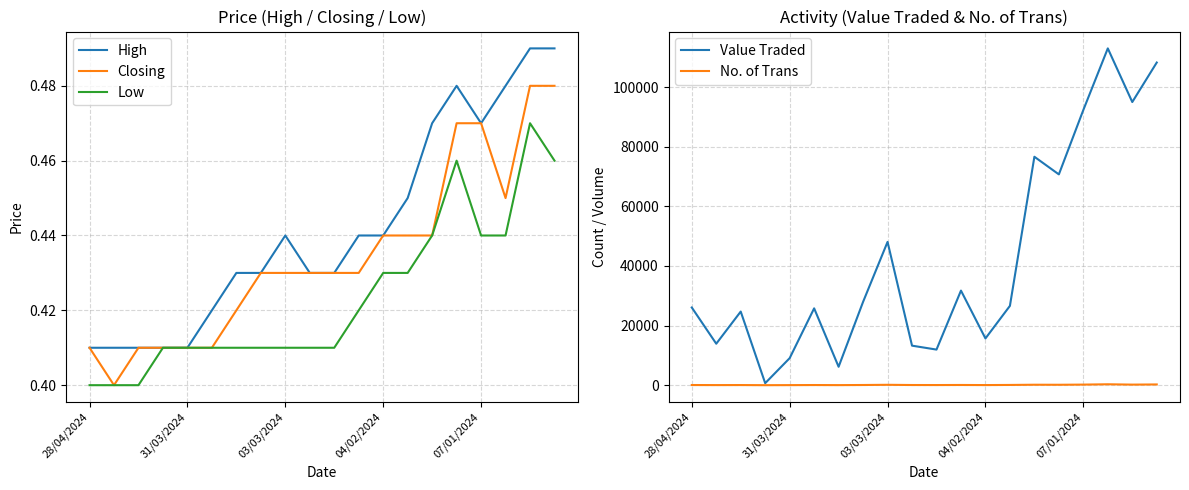

At which label is Value Traded closest to 56838?

03/03/2024